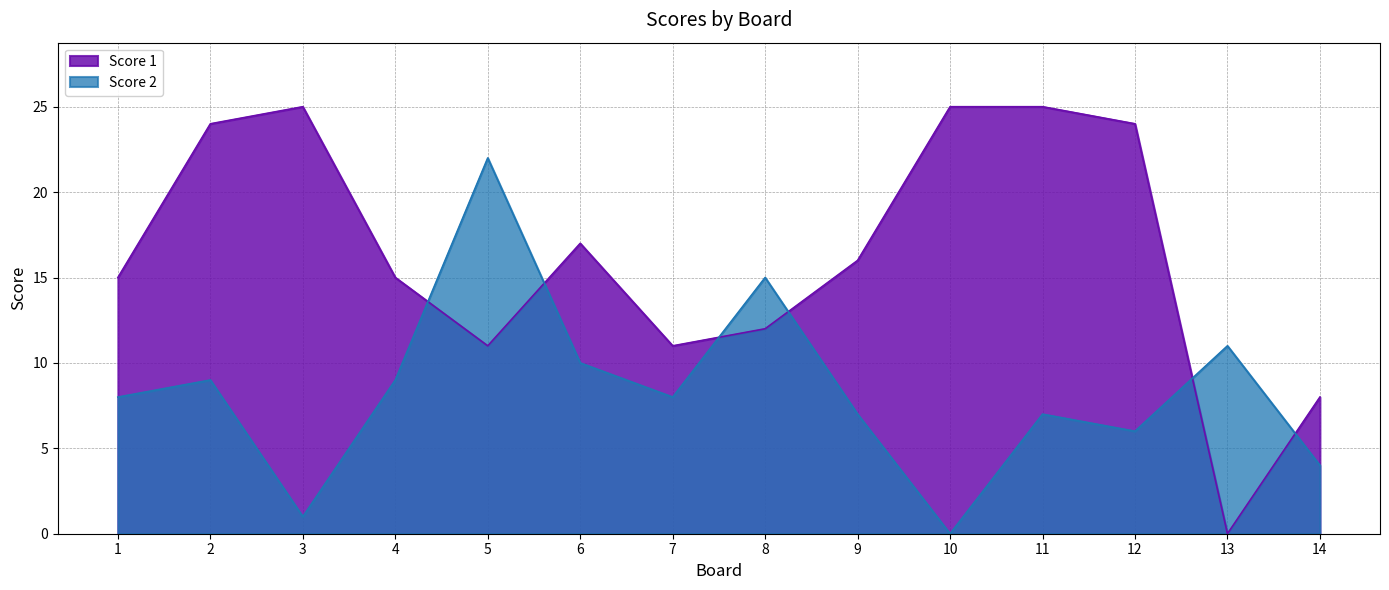

Does the chart have visible grid lines?

Yes